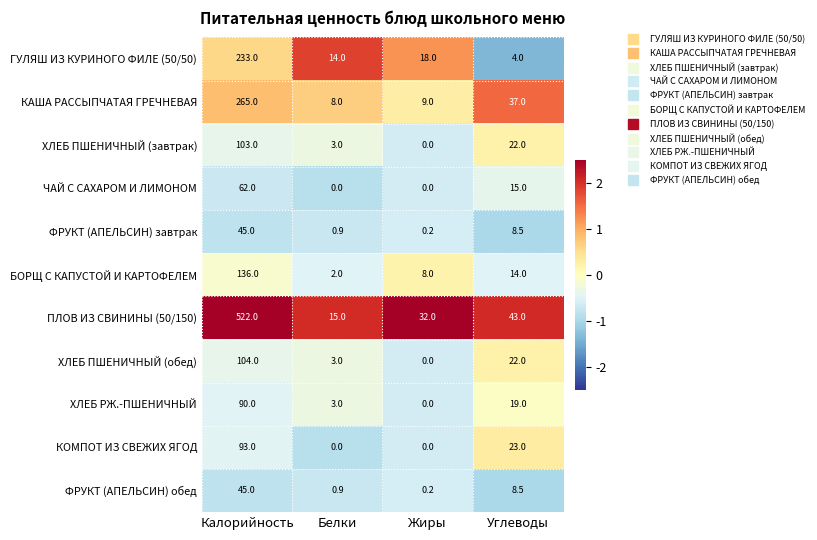

Which series has the largest range (max minus min)?

ПЛОВ ИЗ СВИНИНЫ (50/150)